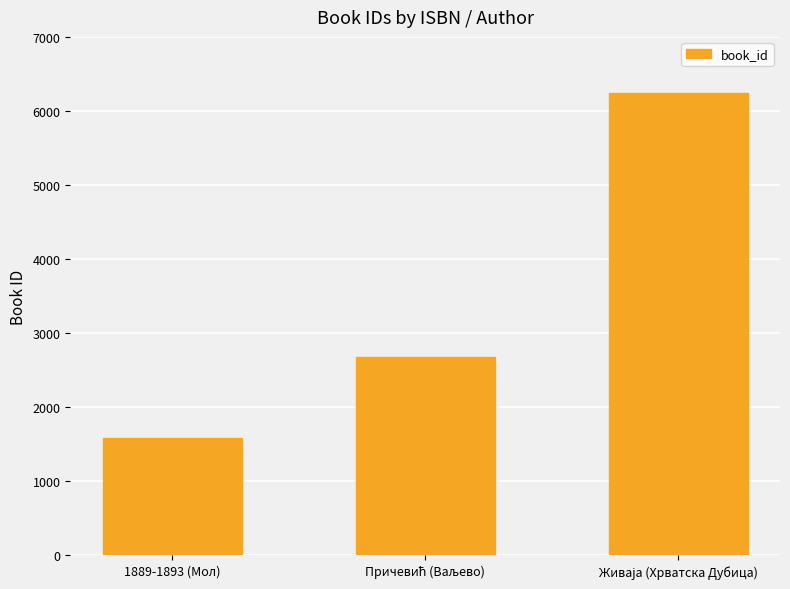

Reading left to right, what are all the values shown in this chart?

1581	2676	6236